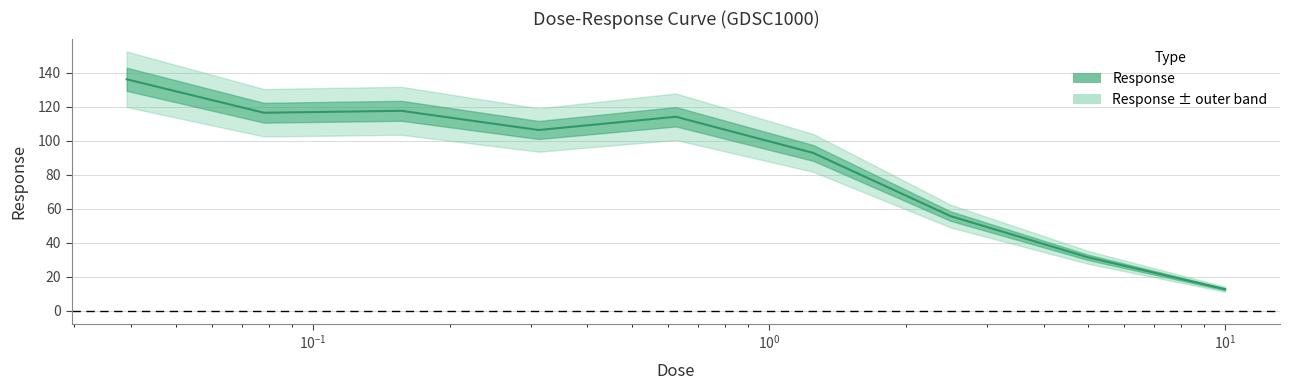

Is it true that the value at 0.15625 is 46.0?

False